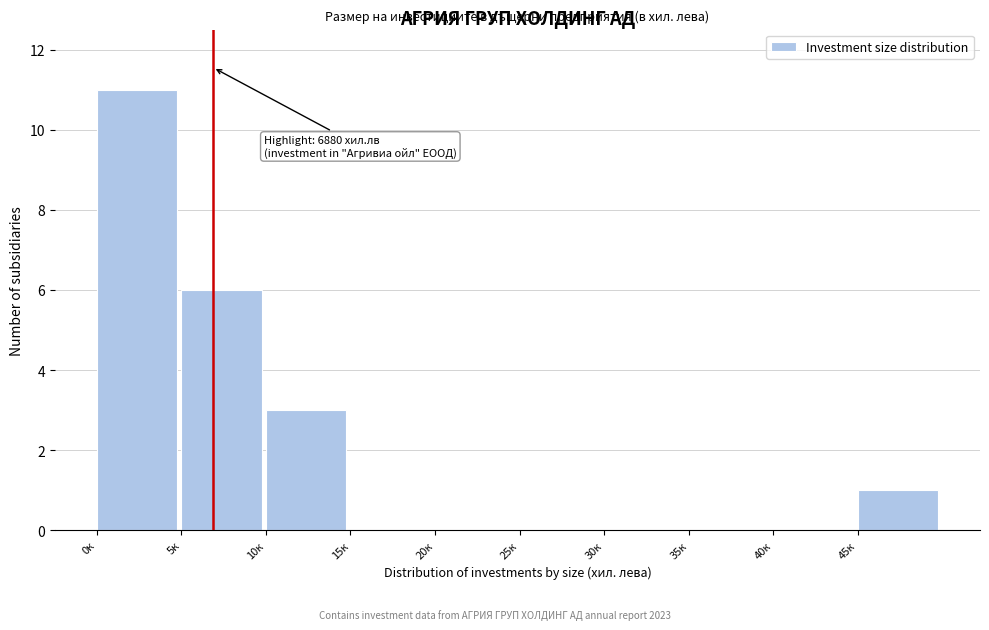

Reading left to right, extract all data points from this chart.

0к=11	5к=6	10к=3	15к=0	20к=0	25к=0	30к=0	35к=0	40к=0	45к=1